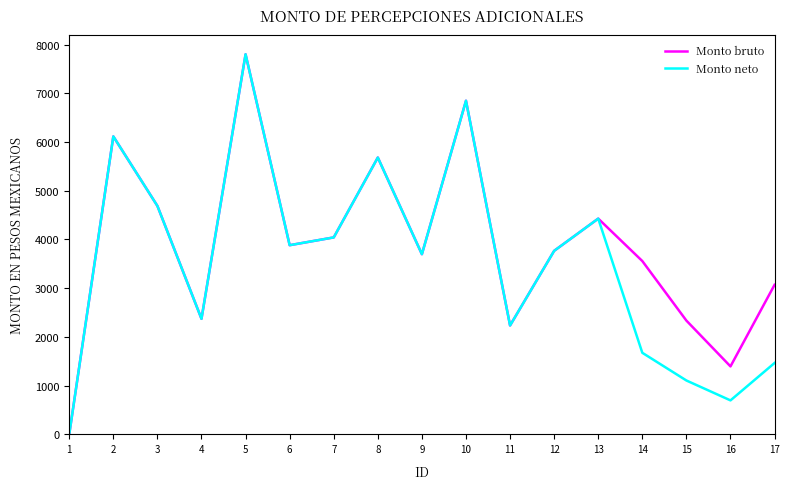

The value of Monto neto at 11 is 3025.1. True or false?

False